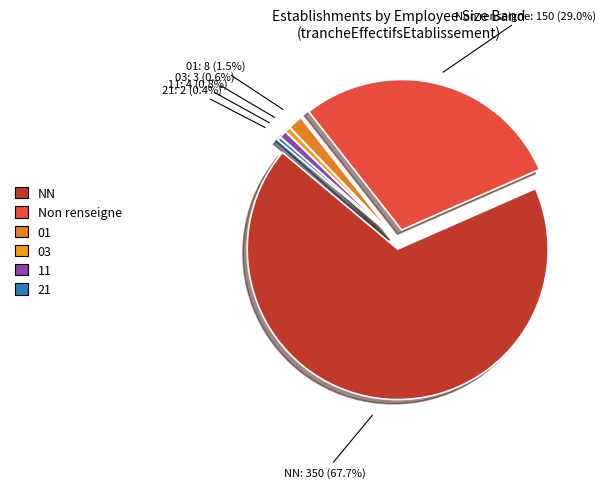

Which category has the smallest portion of the pie?

21